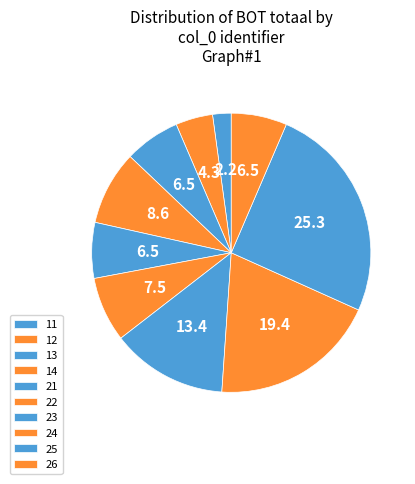

Which has a higher value, 22 or 11?

22